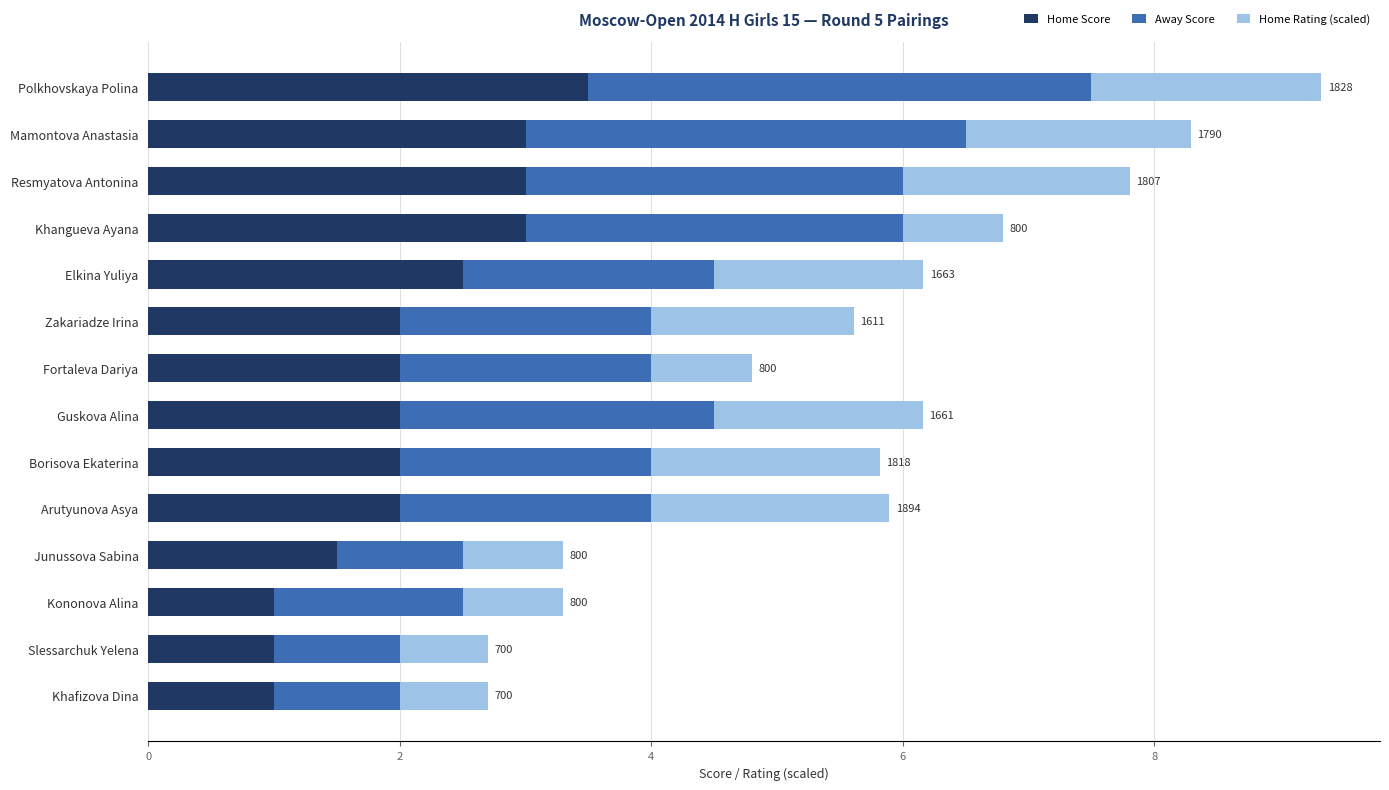

What is the sum of the Home Score values at Fortaleva Dariya and Slessarchuk Yelena?

3.0